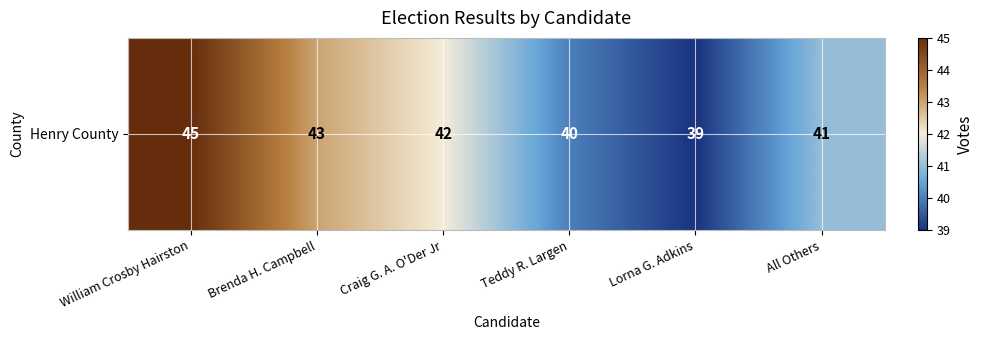

What is the difference between the values at All Others and Craig G. A. O'Der Jr?

1